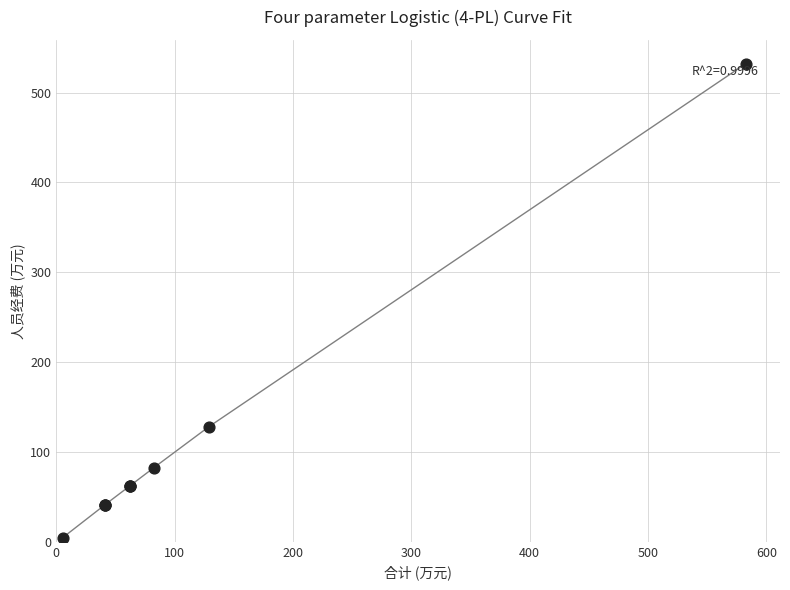

What Y value in the scatter plot is closest to 268?

128.1